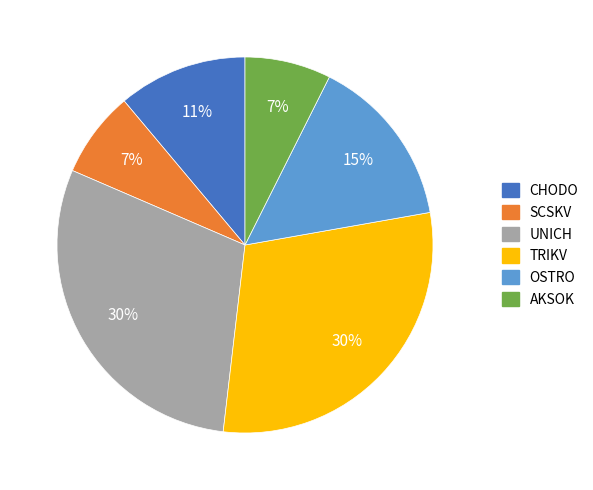

Is there a majority slice in this chart?

No